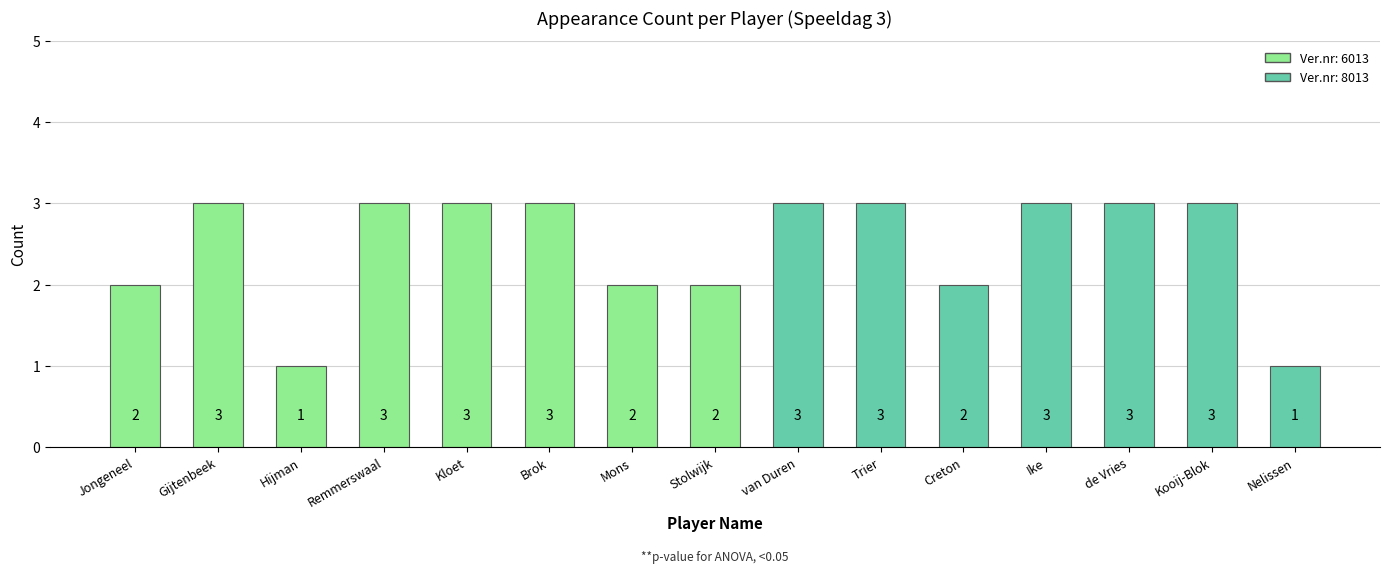

Reading right to left, extract all data points from this chart.

1	3	3	3	2	3	3	2	2	3	3	3	1	3	2